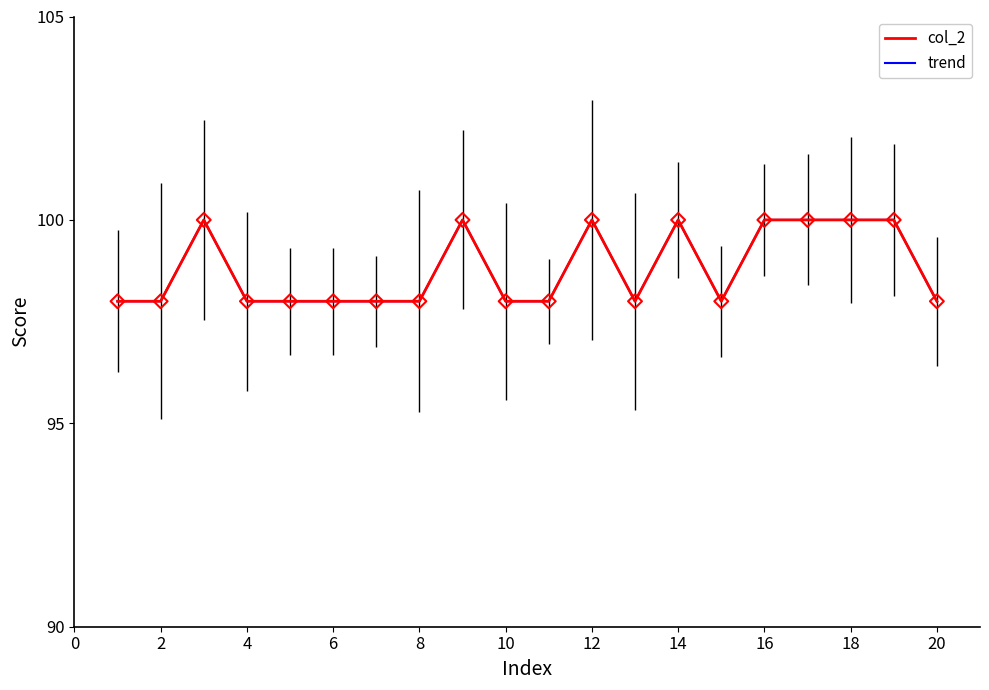

Is the value of trend at 19 greater than the value of col_2 at 10?

No